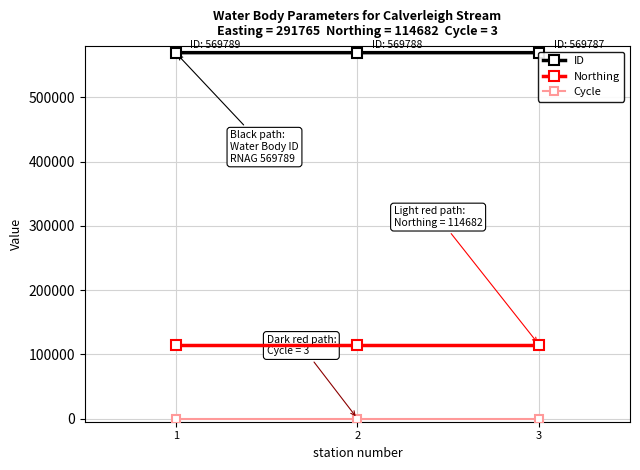

Reading left to right, list all the values displayed in this chart.

ID: 569789	569788	569787
Northing: 114682	114682	114682
Cycle: 3	3	3